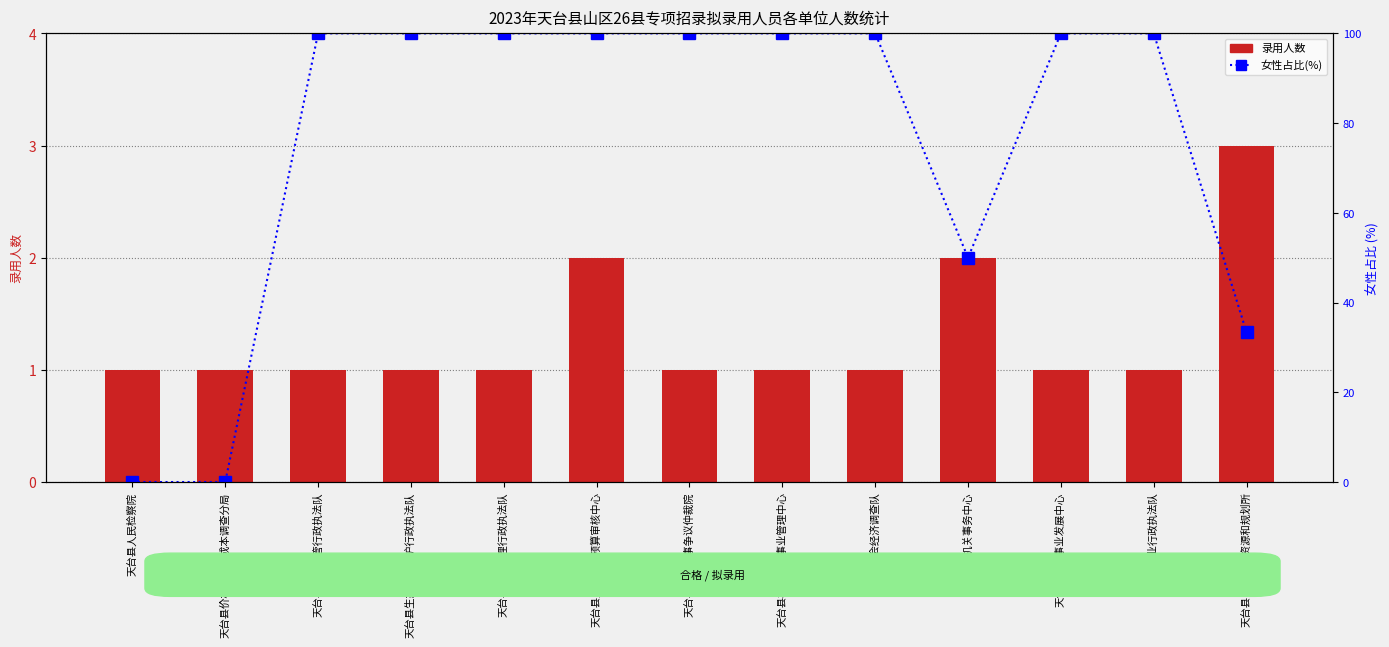

At which label is 女性占比(%) closest to 50?

天台县机关事务中心